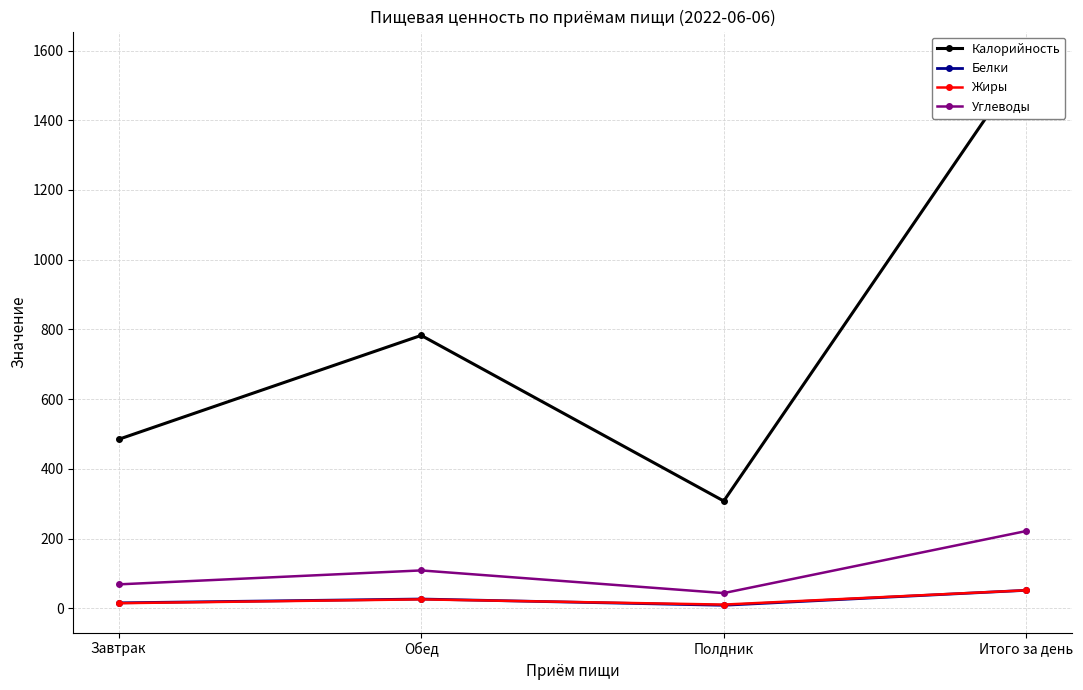

Reading left to right, list all the values displayed in this chart.

Калорийность: 485	783	308	1576
Белки: 16	27	9	52
Жиры: 15	26	11	52
Углеводы: 69	109	44	222